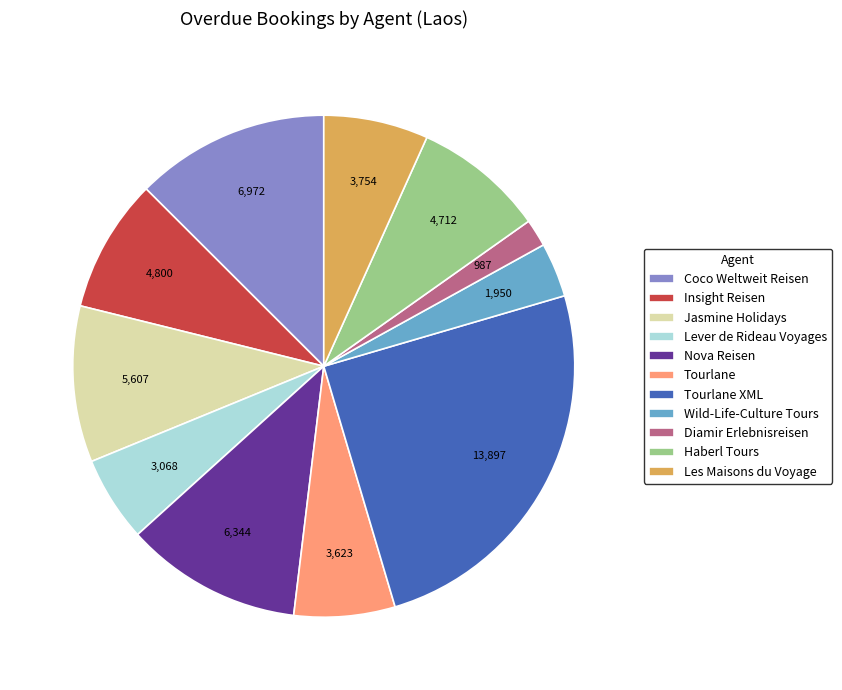

Which slice is the smallest?

Diamir Erlebnisreisen